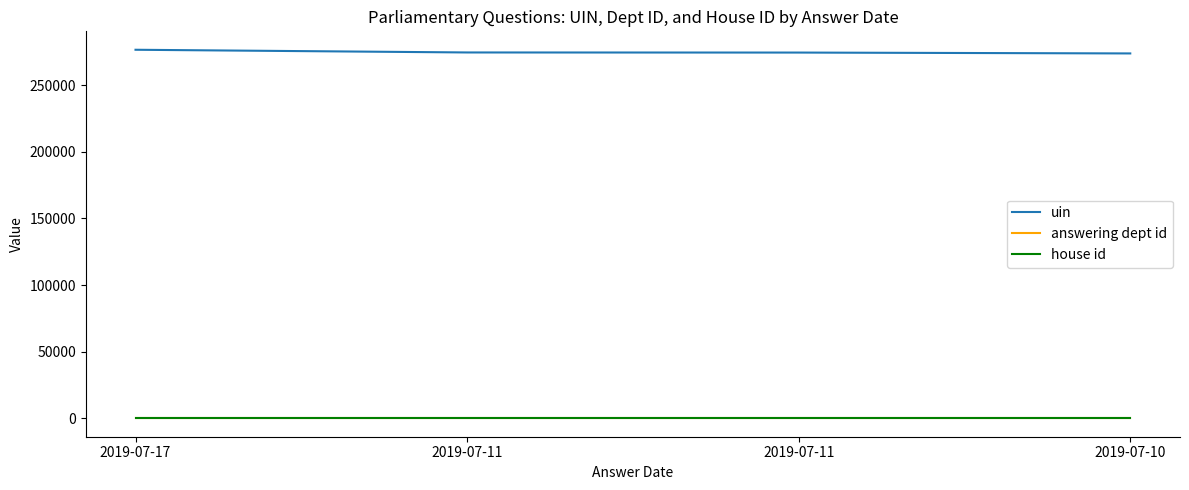

How many lines are shown in the chart?

3